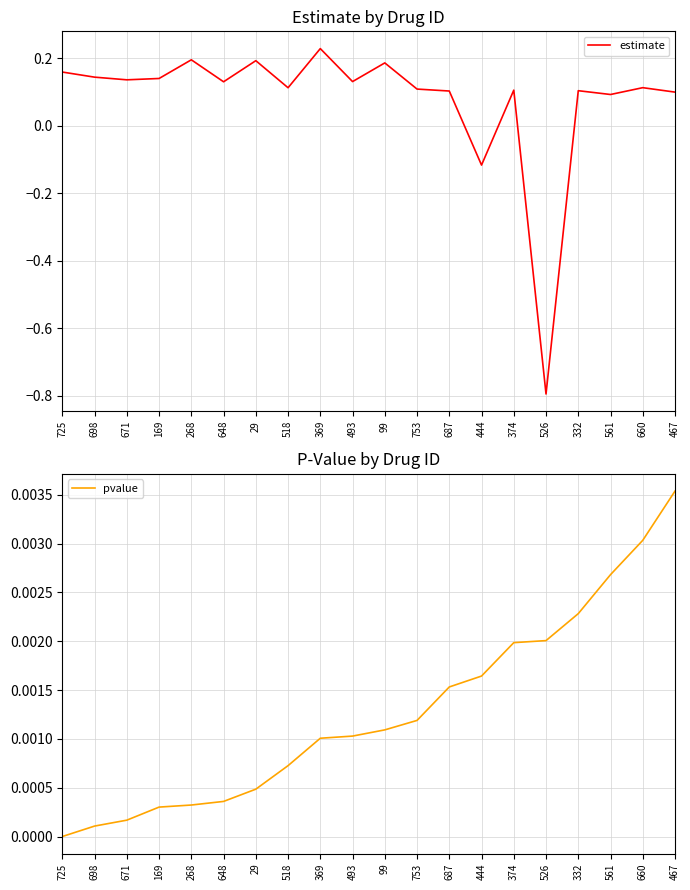

Between 671 and 660, which is larger?

671